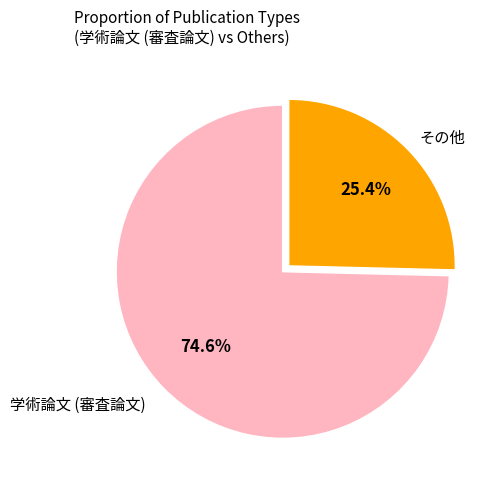

Is there any slice that represents more than half of the pie?

Yes